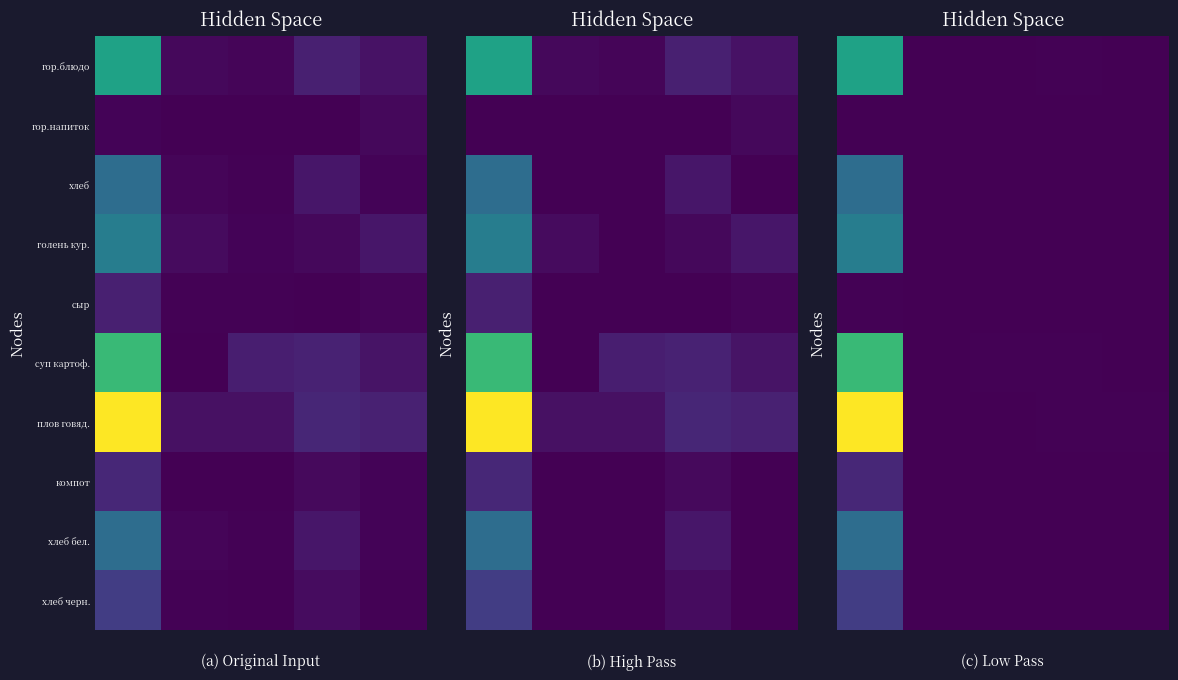

How many series are shown in this chart?

10